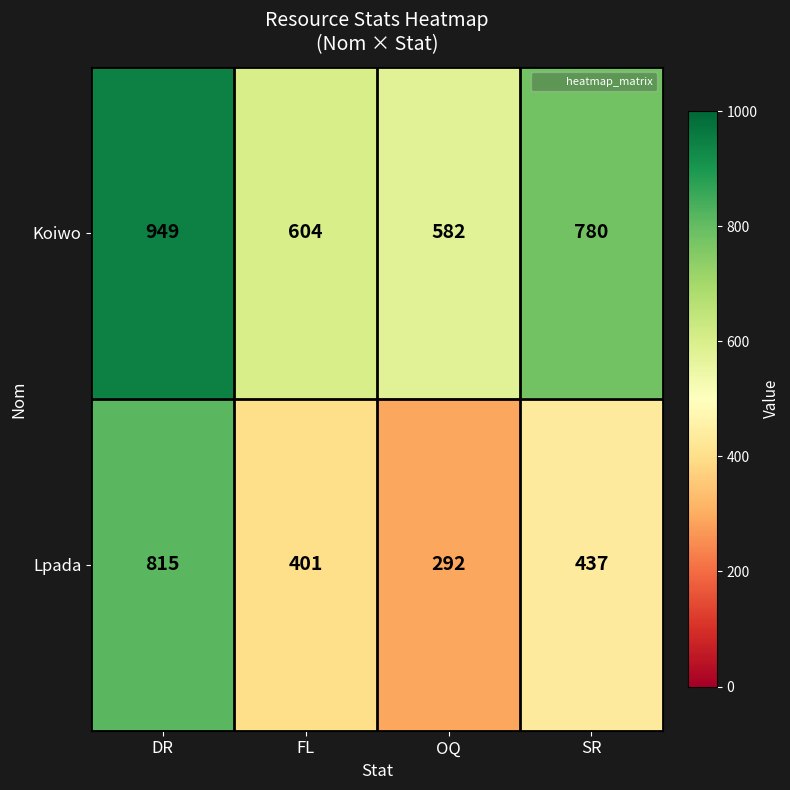

What is the average value of the Lpada series?

486